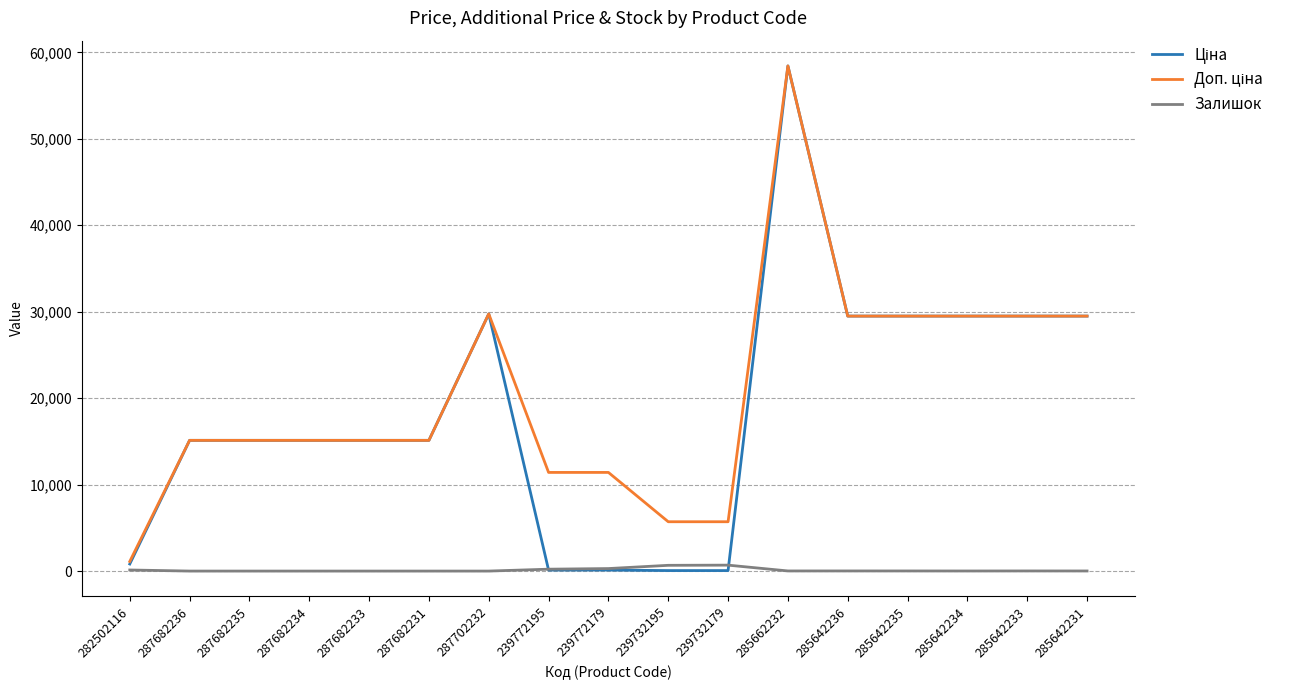

At which category is the sum across all series the highest?

285662232